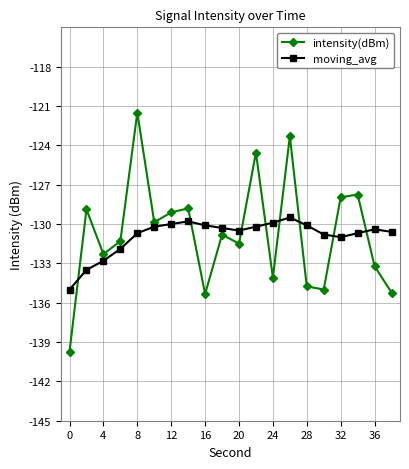

Rank the series by their maximum value, from highest to lowest.

intensity(dBm), moving_avg